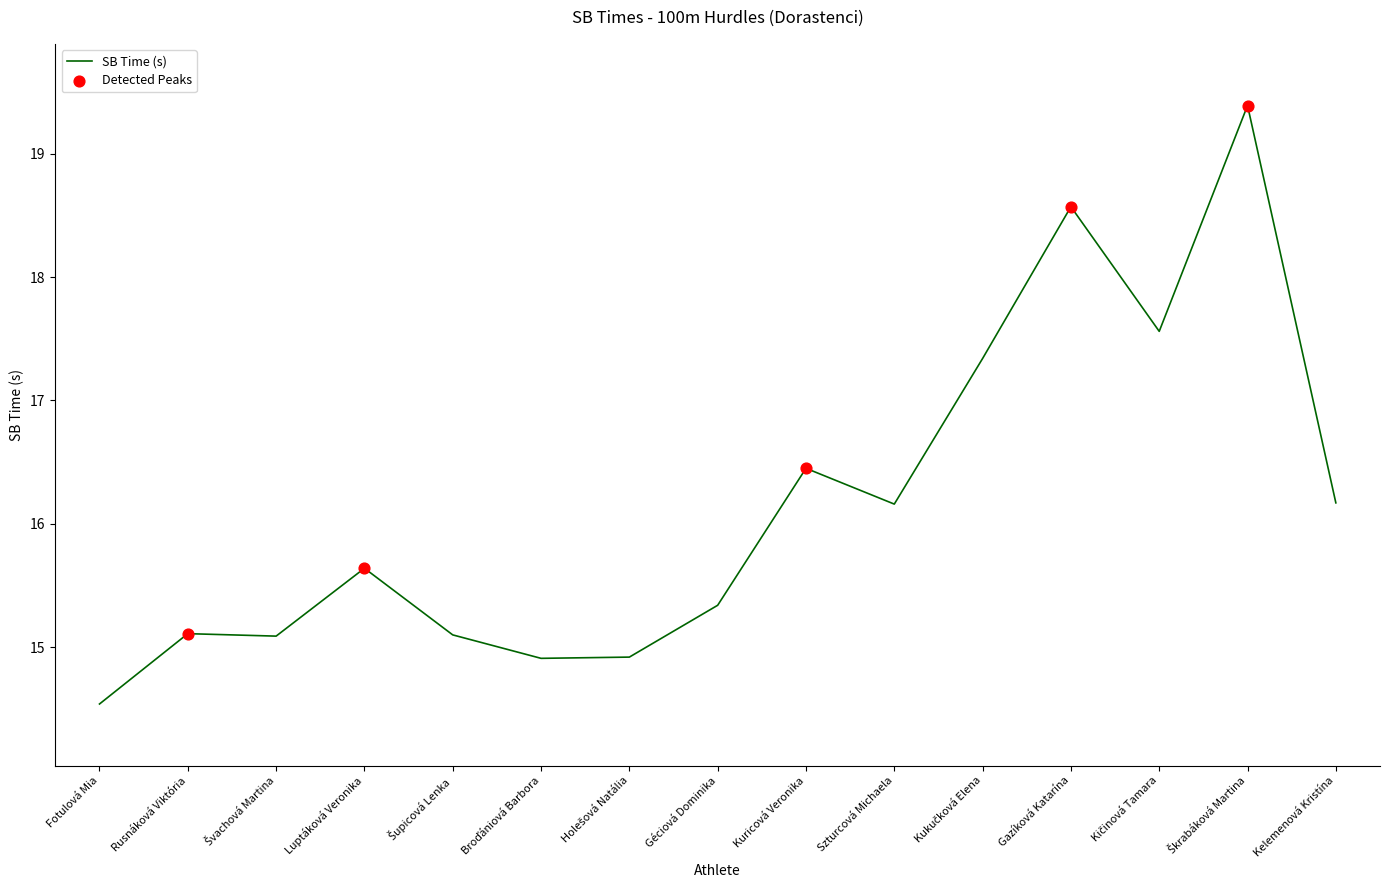

At which label does the data first exceed 15?

Rusnáková Viktória